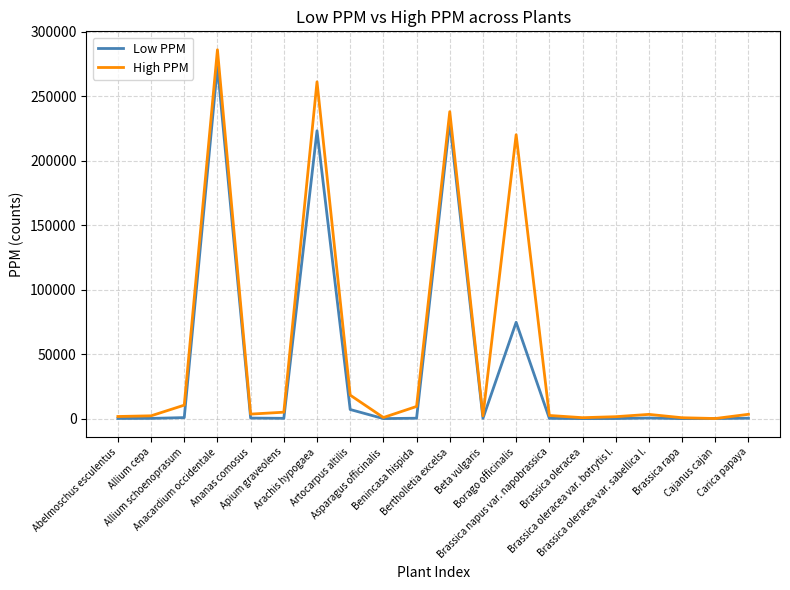

Where is the first local maximum for High PPM?

Anacardium occidentale